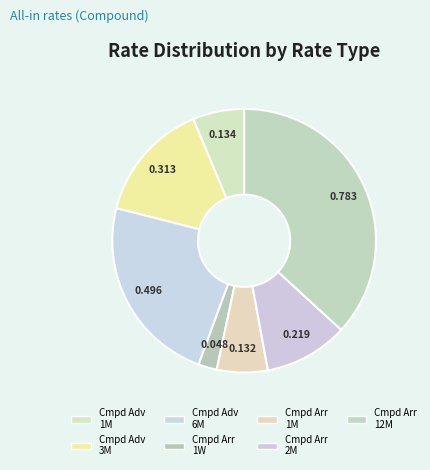

Does any single category account for the majority?

No